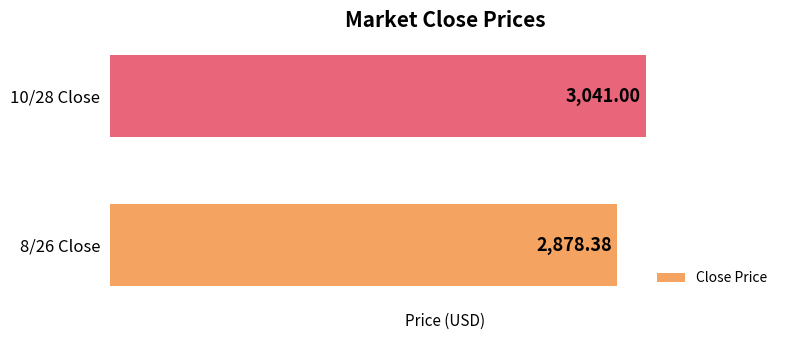

How many values are below 3041?

1